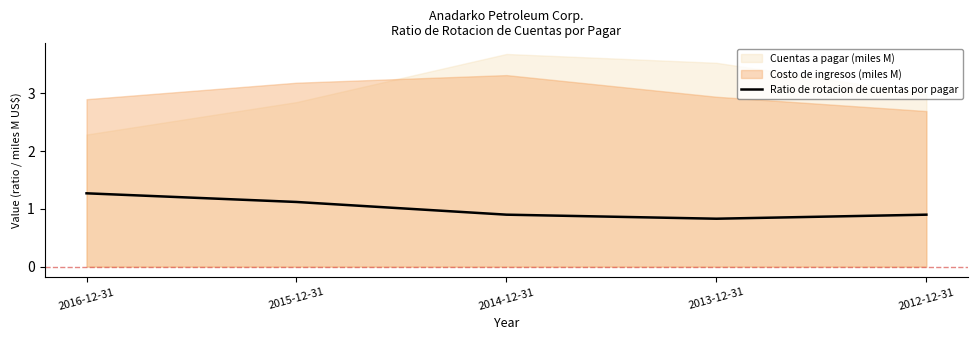

What is the lowest value of the Ratio de rotacion de cuentas por pagar series?

0.8